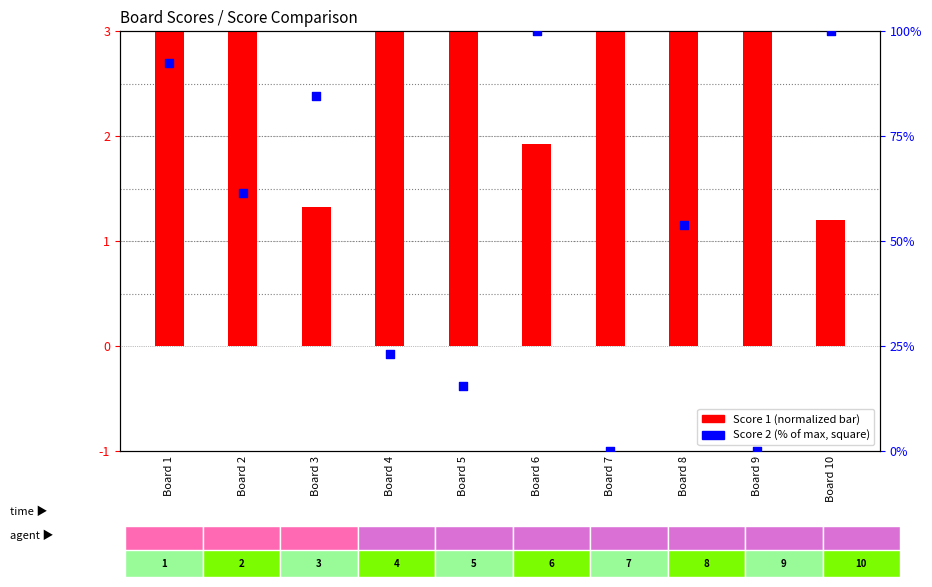

What is the total value across all series at Board 10?

101.2